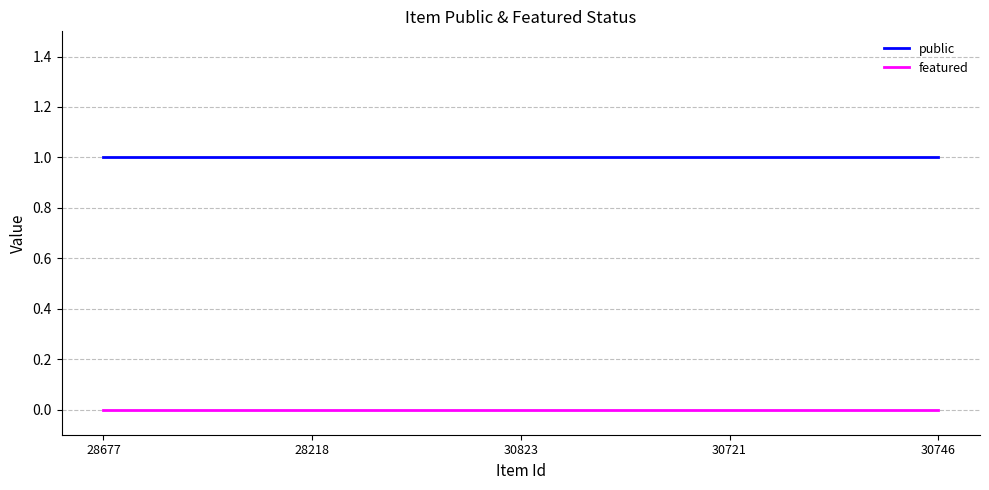

The value of public at 28218 is 1. True or false?

True